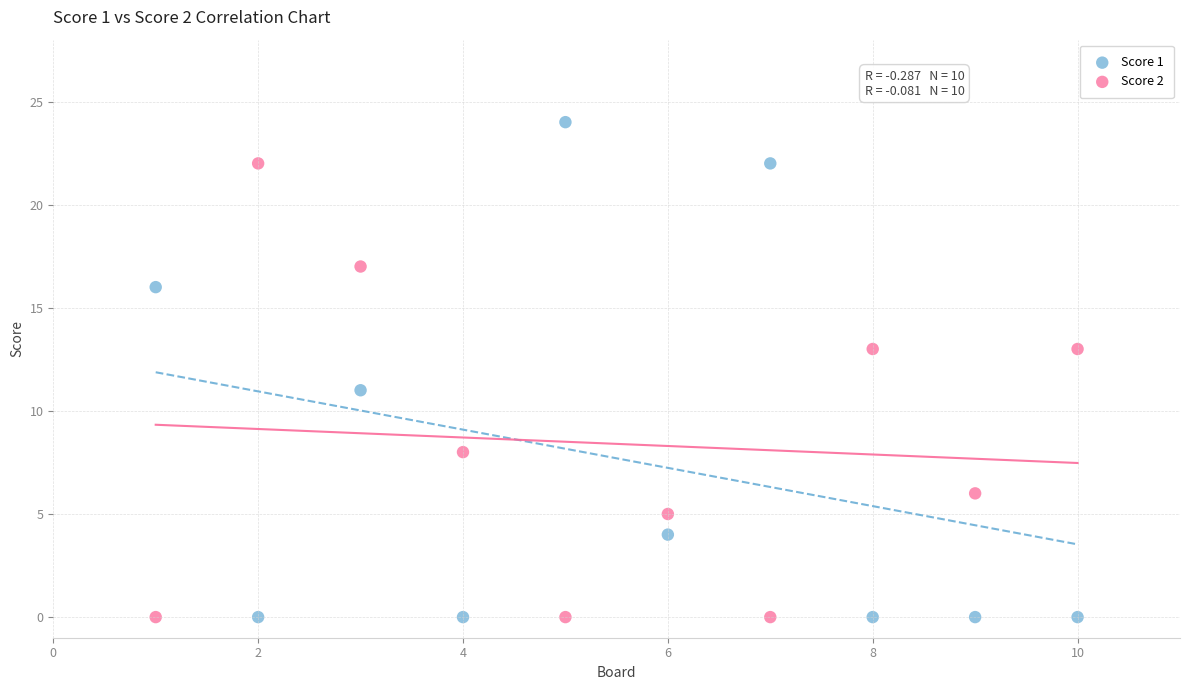

Which series contains the highest Y value?

Score 1